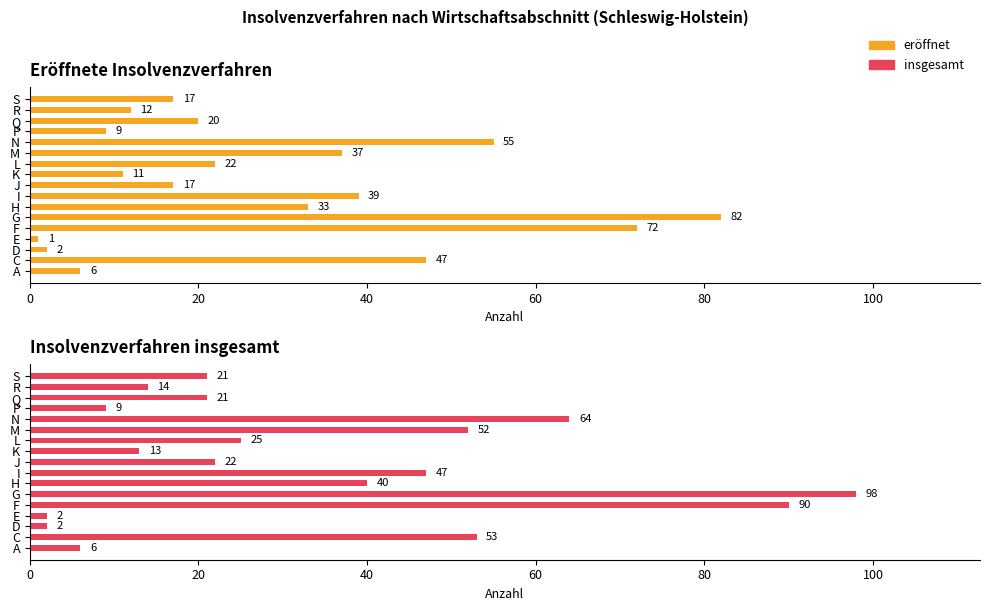

Does the chart contain stacked bars?

No